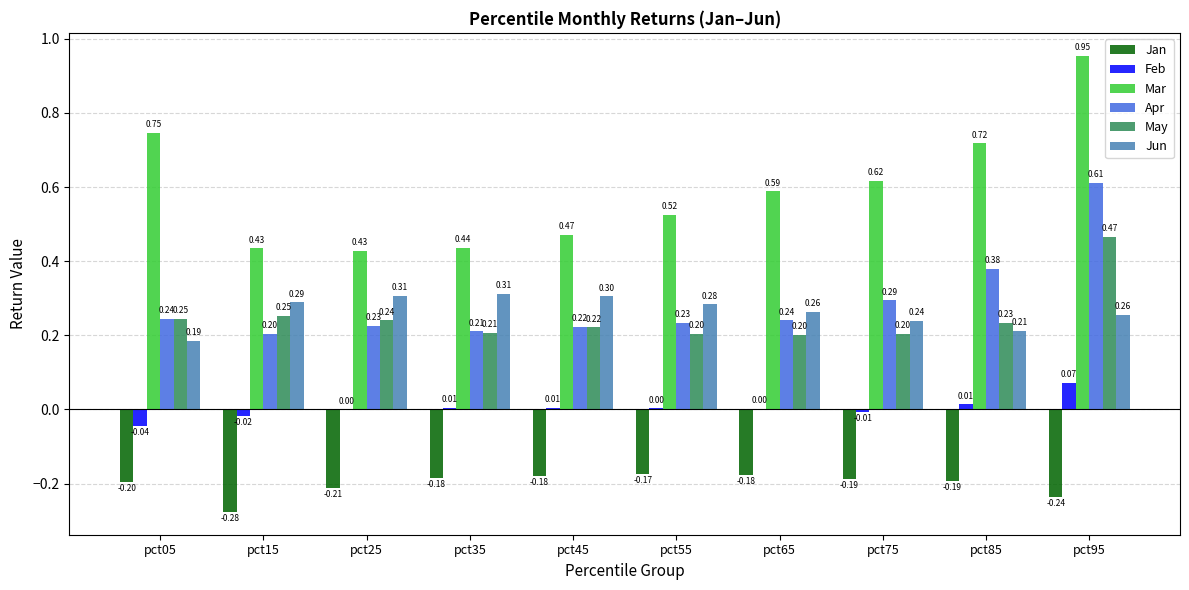

Which series has the largest range (max minus min)?

Mar